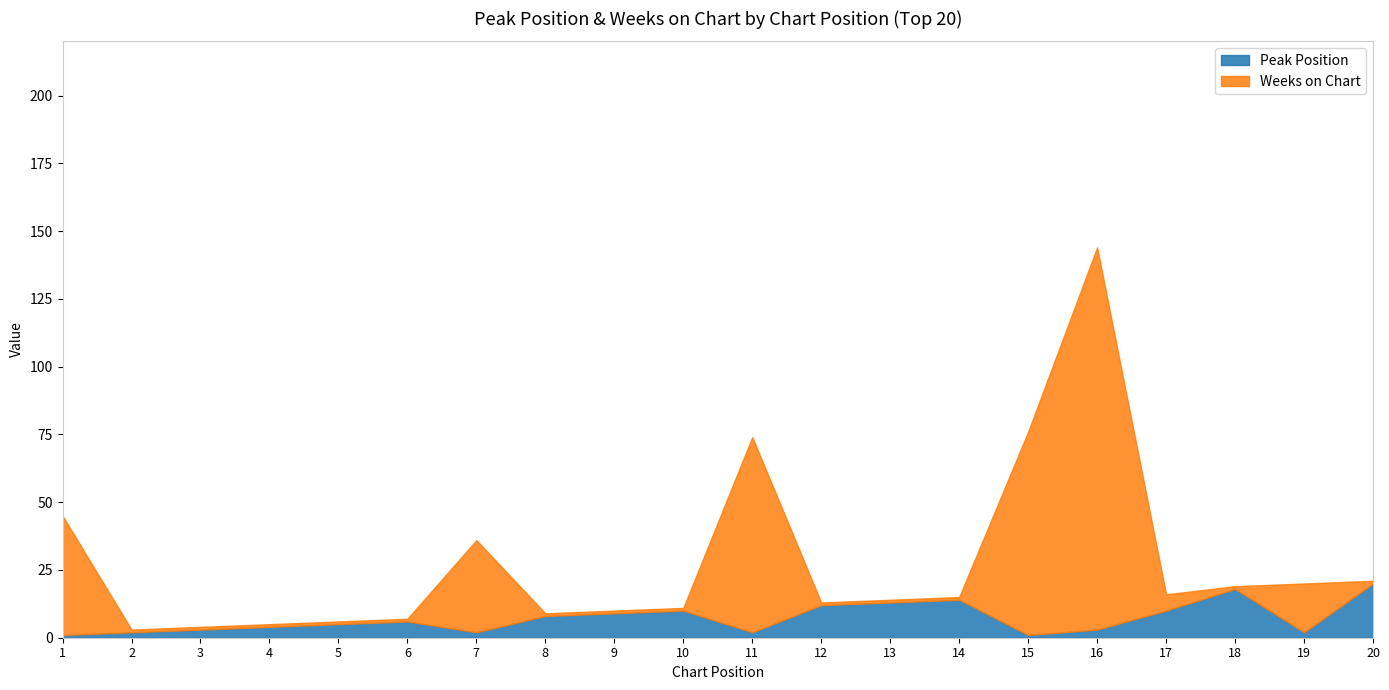

The value of Peak Position at 5 is 9. True or false?

False